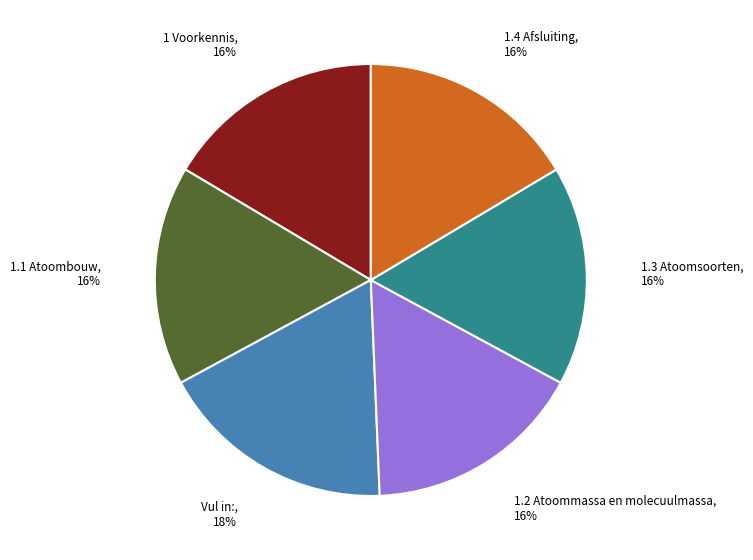

Is there any slice that represents more than half of the pie?

No